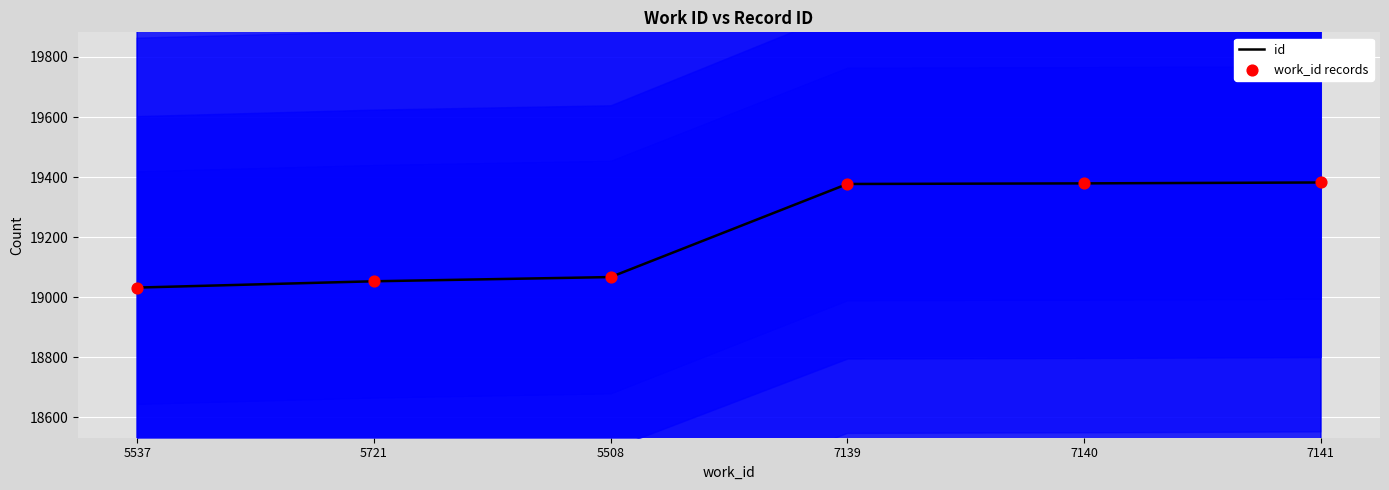

Is the value of id at 7139 greater than the value of work_id records at 5508?

Yes